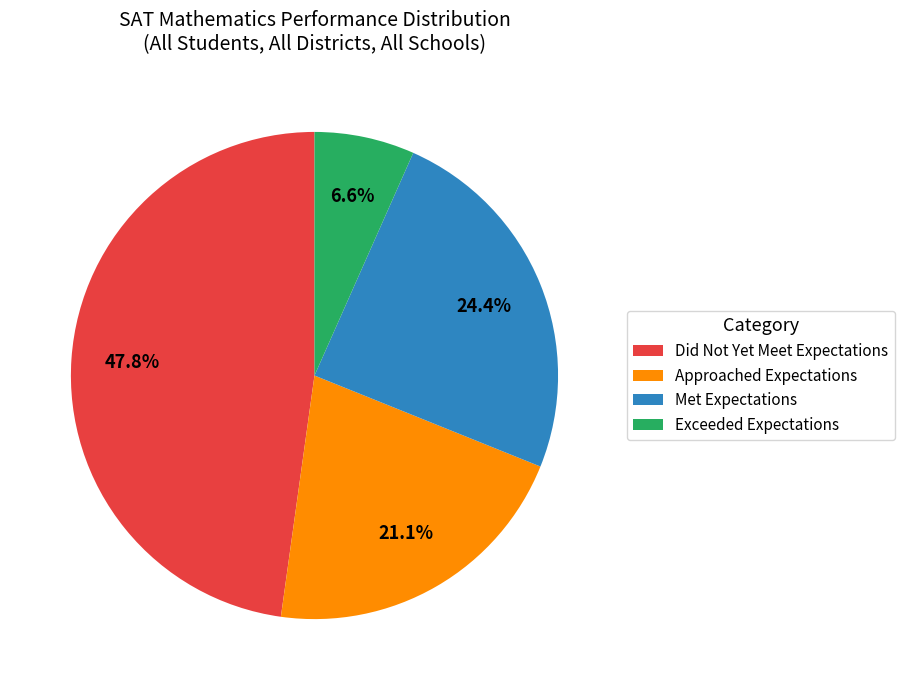

Between Approached Expectations and Did Not Yet Meet Expectations, which is larger?

Did Not Yet Meet Expectations